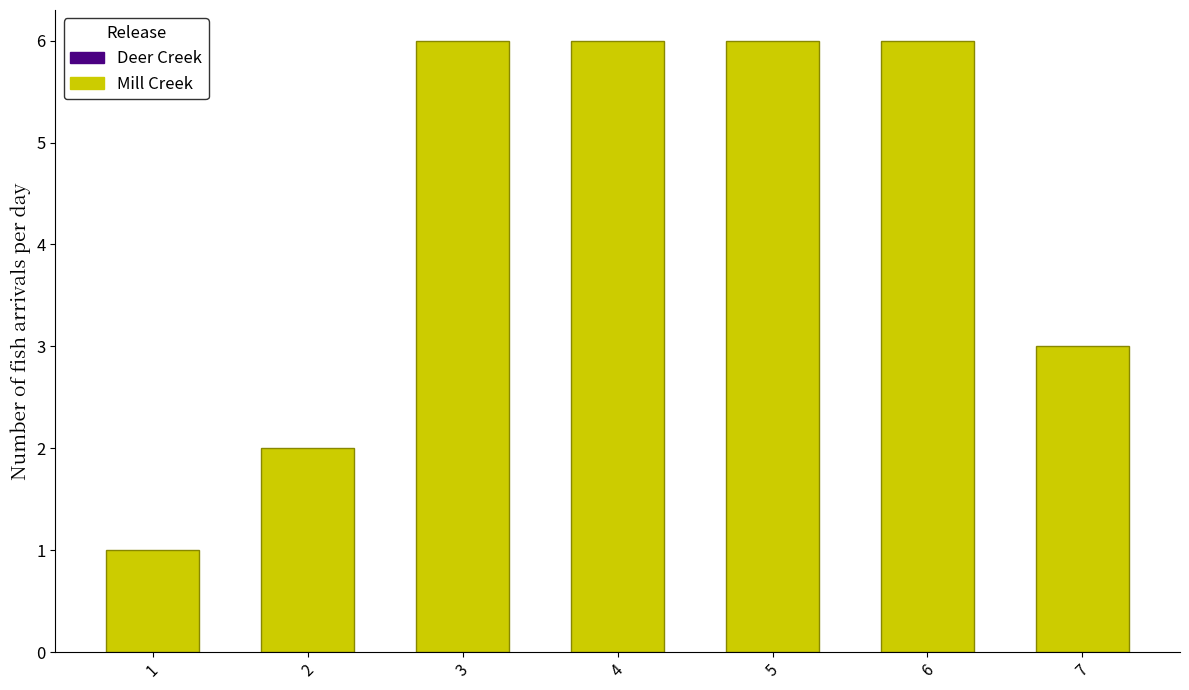

Reading left to right, extract all data points from this chart.

1=1	2=2	3=6	4=6	5=6	6=6	7=3